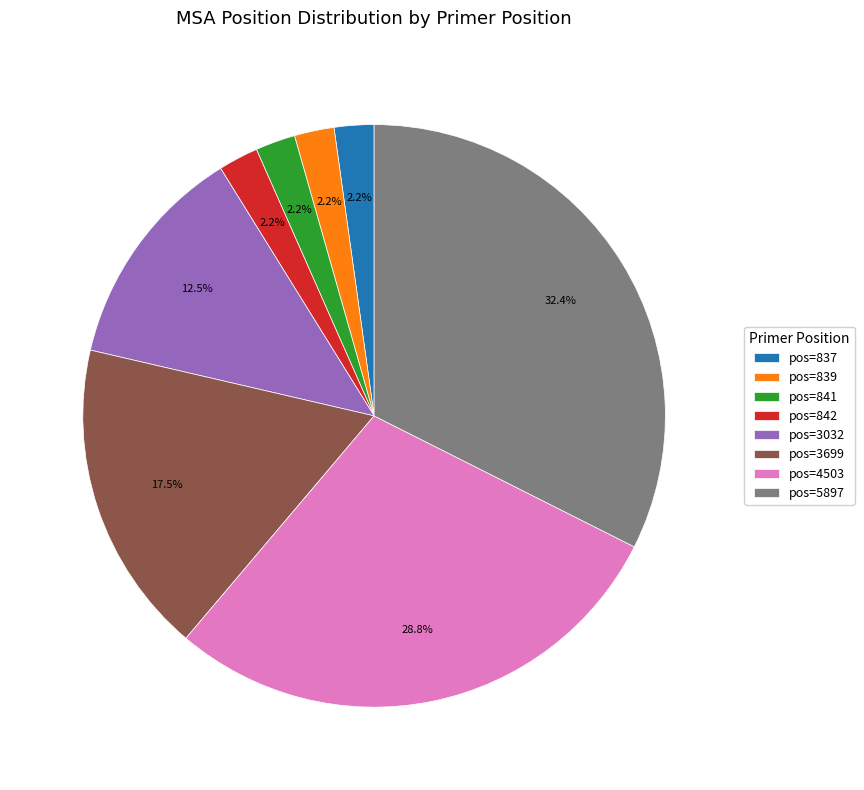

How much of the chart is everything except pos=839?

97.8%